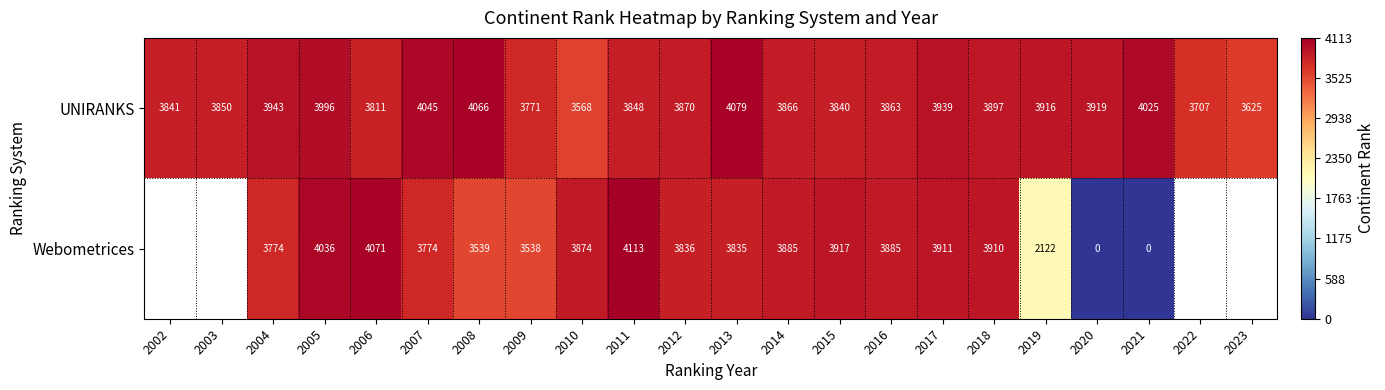

At how many categories does at least one series exceed 3903?

13